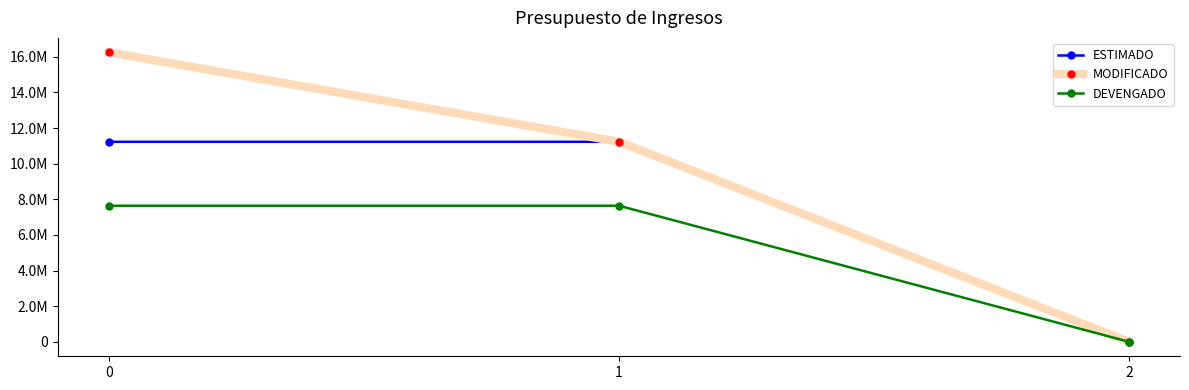

What are all the series names shown in the legend?

ESTIMADO, MODIFICADO, DEVENGADO